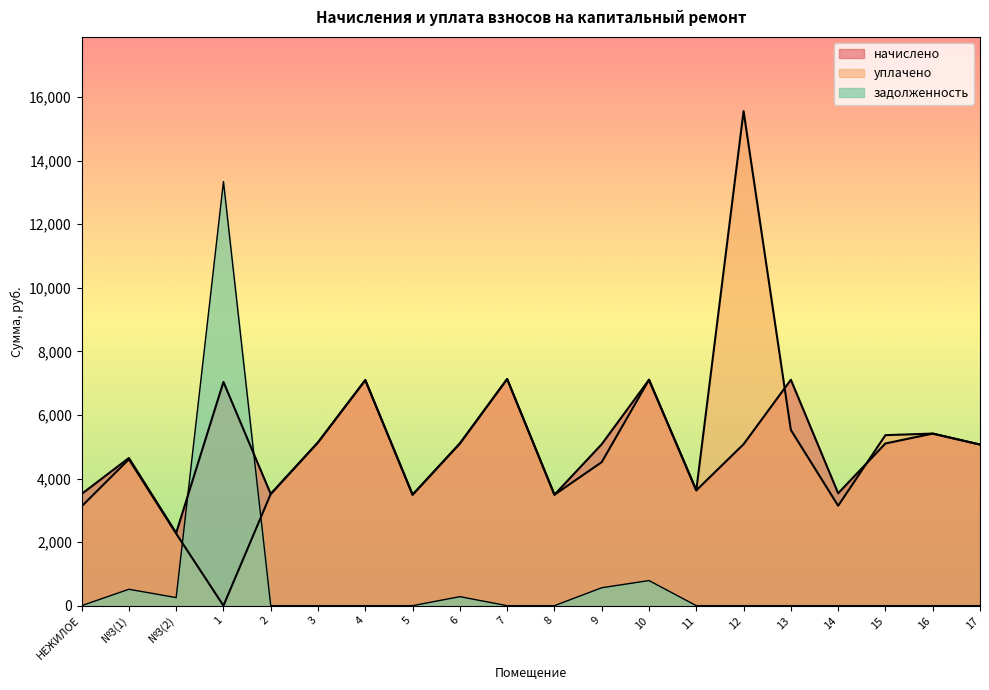

In задолженность, how many points are lower than both neighbors (excluding endpoints)?

1